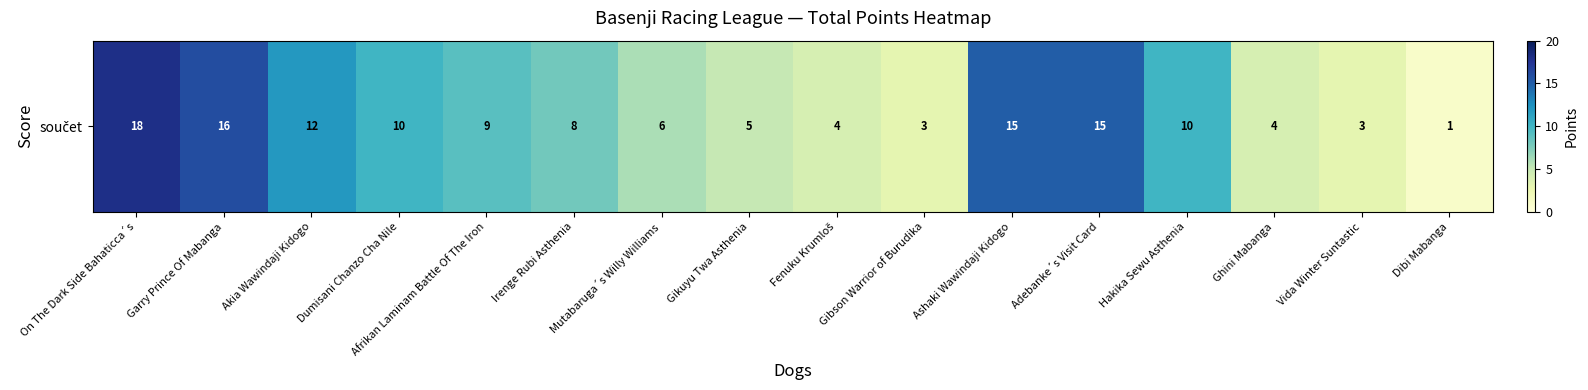

What is the difference between the values at Dibi Mabanga and Ghini Mabanga?

3